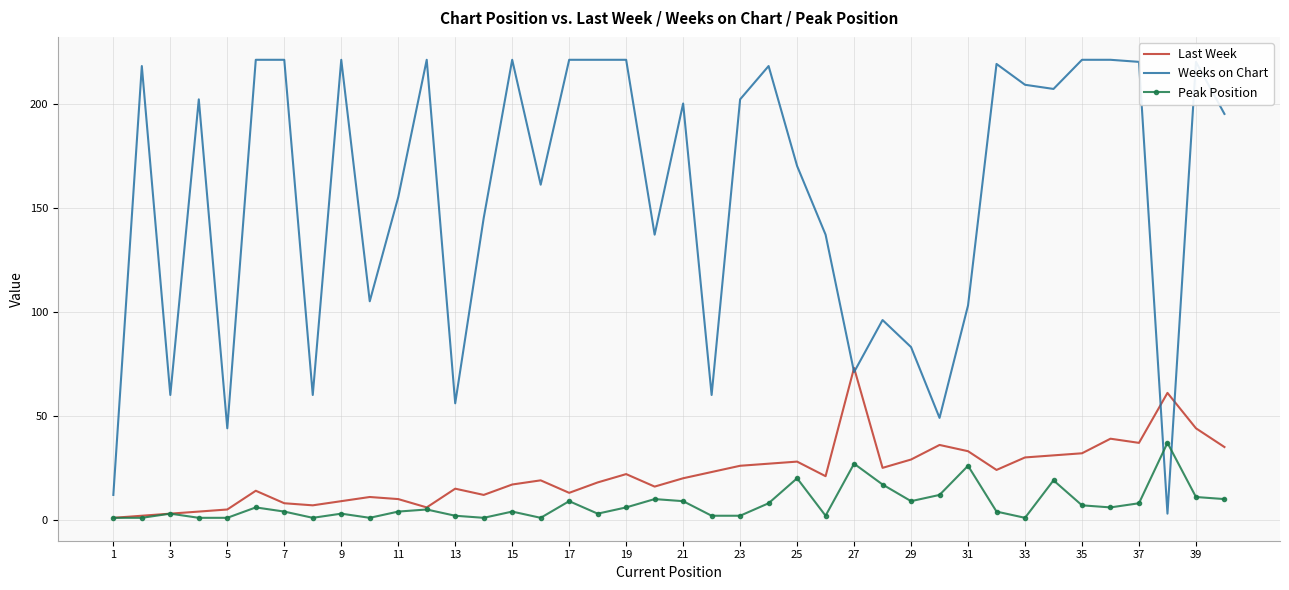

What is the highest value of the Last Week series?

73